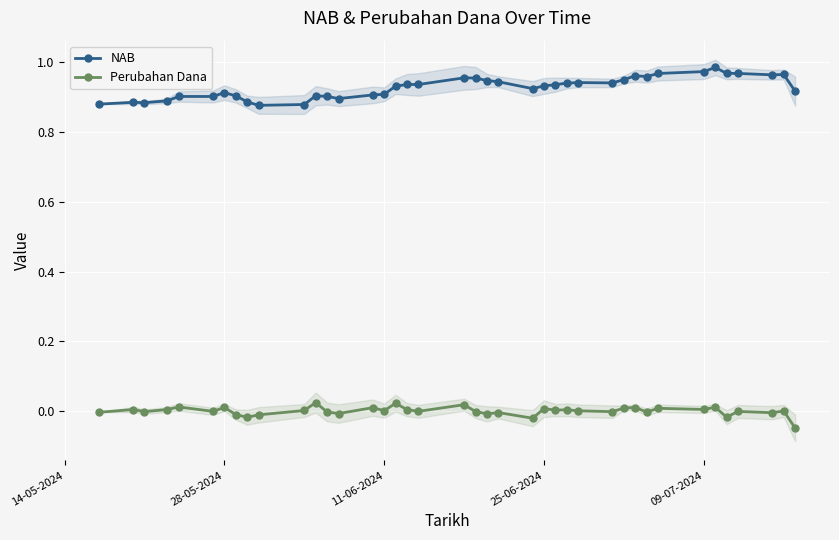

How many interior local peaks does the Perubahan Dana series have?

15